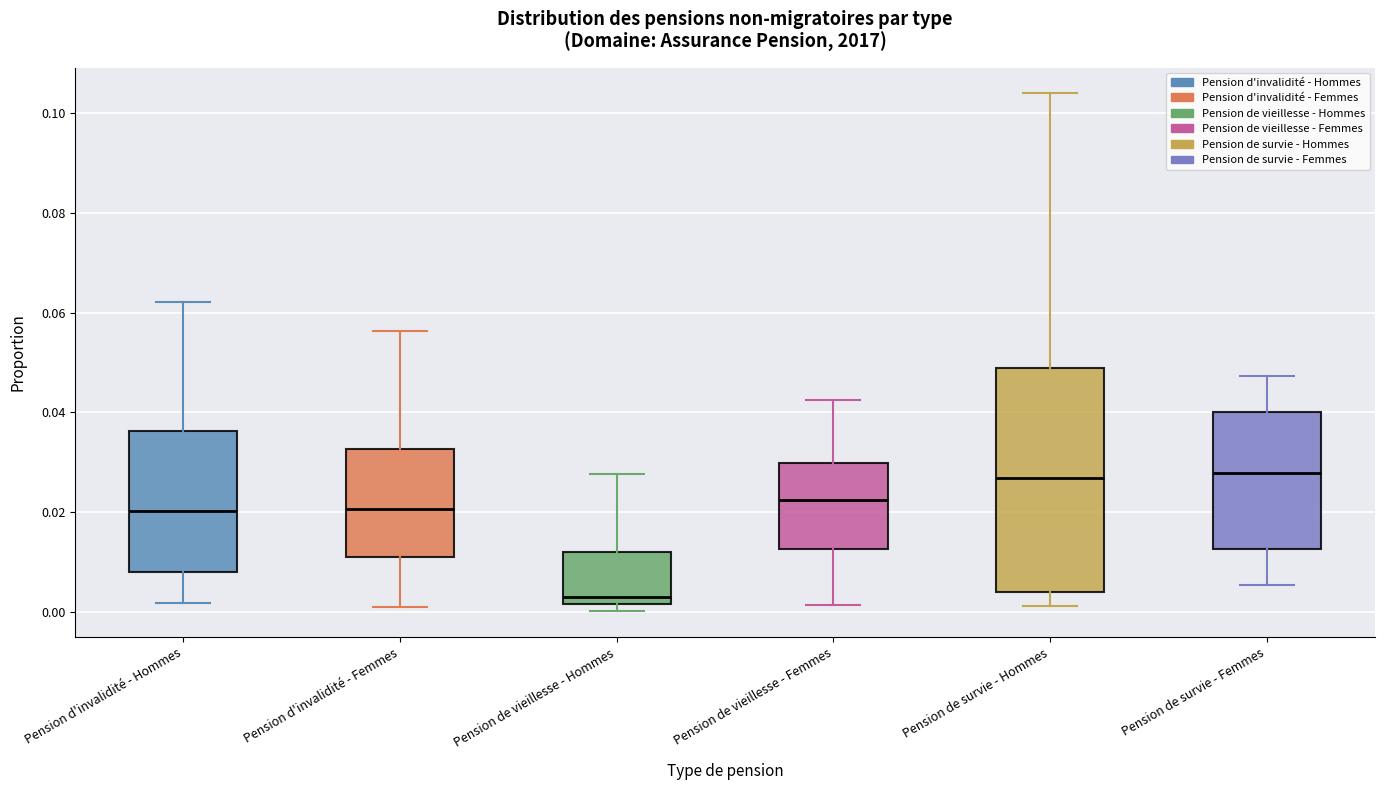

Which box has the lowest median line?

Pension de vieillesse - Hommes